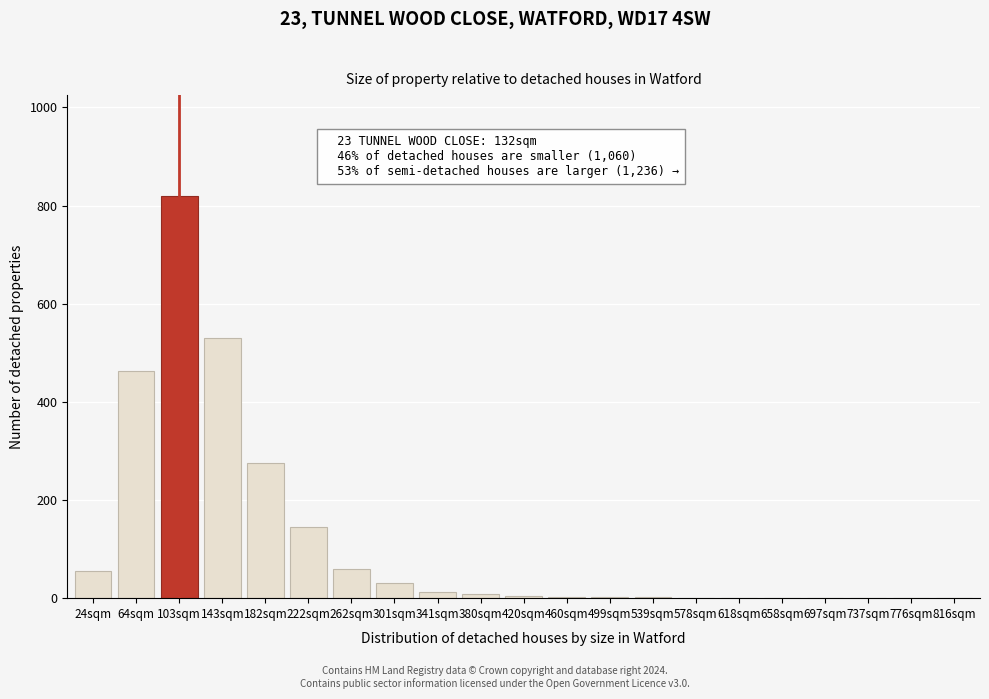

Is it true that the value at 103sqm is 820?

True